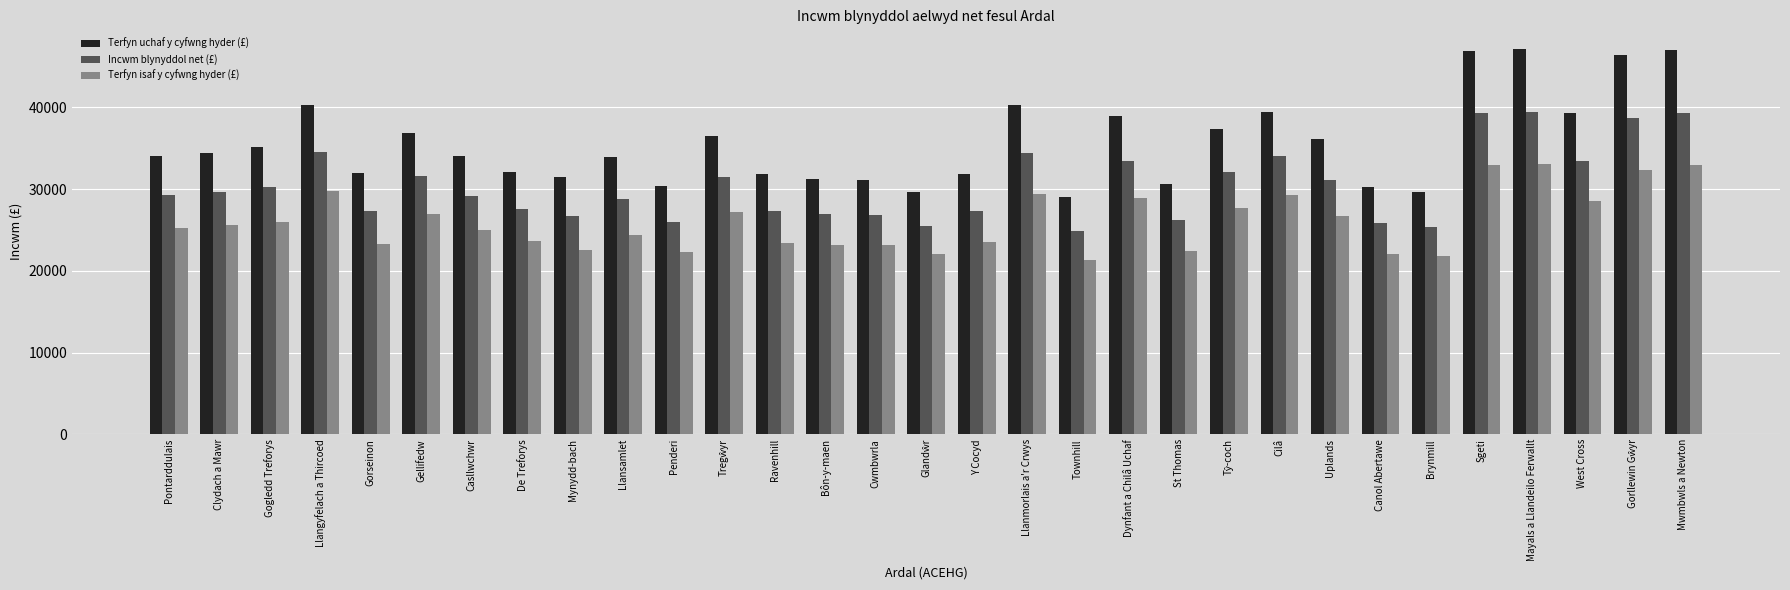

How many data points in Incwm blynyddol net (£) are less than 29300?

15